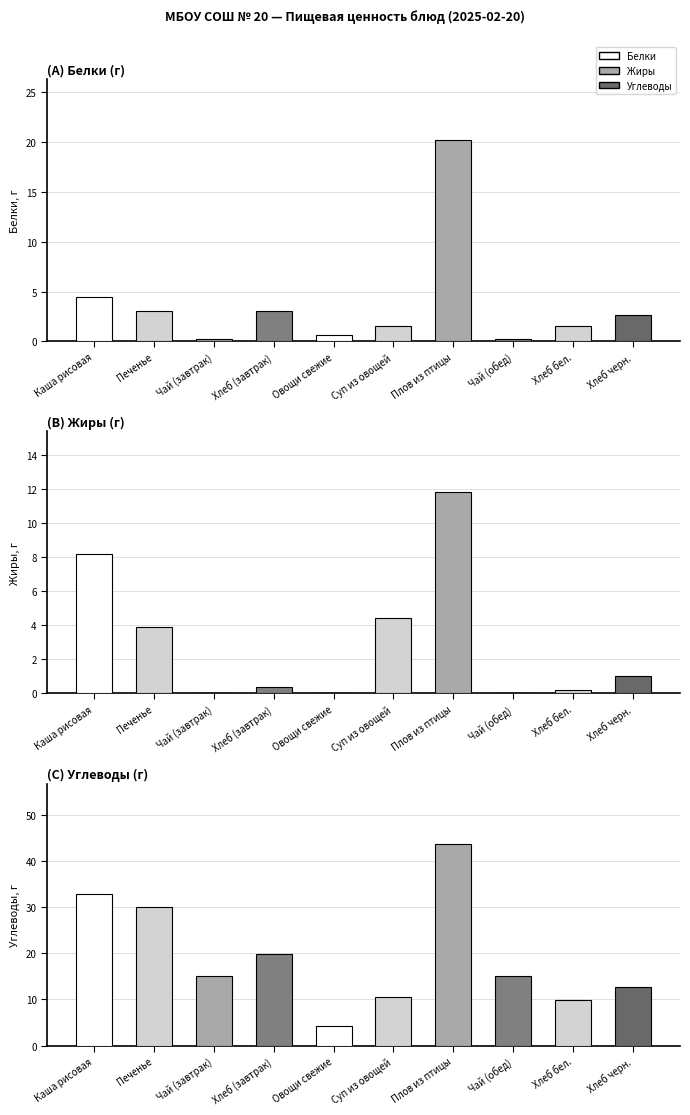

Which series has the largest range (max minus min)?

Углеводы